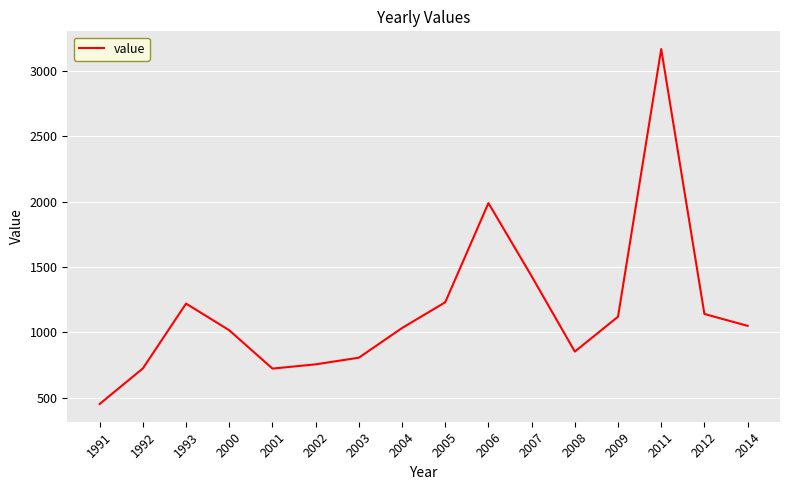

How many interior local peaks (higher than both neighbors) does the data have?

3